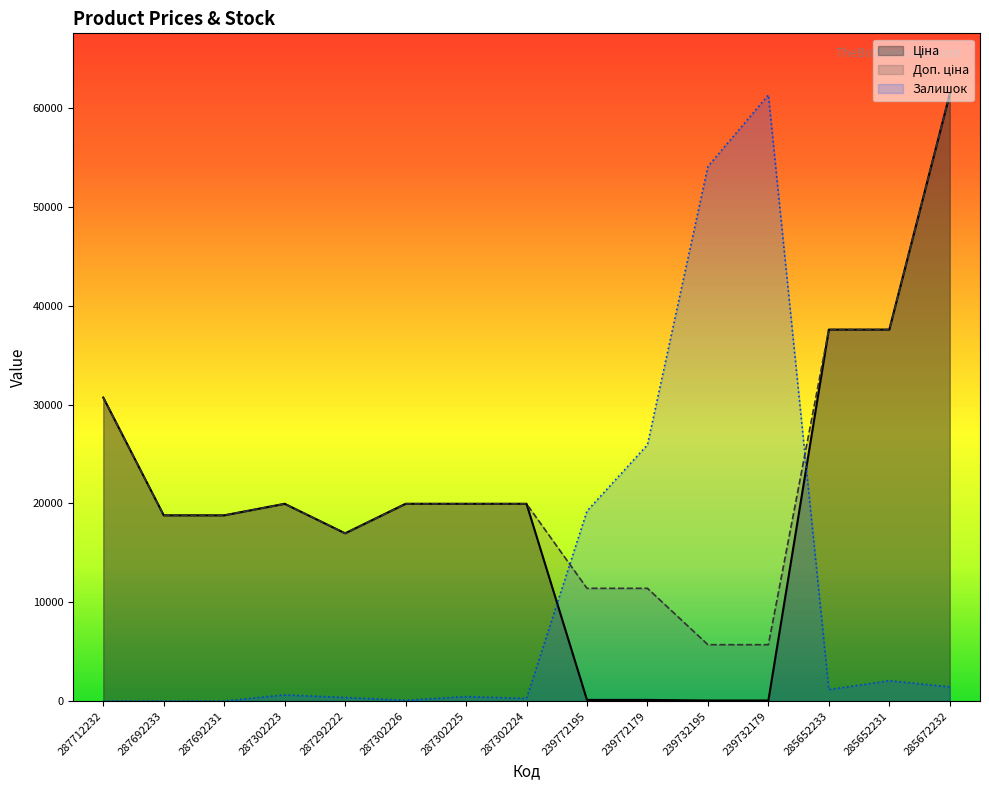

Is the value of Ціна at 287712232 greater than the value of Доп. ціна at 287302224?

Yes